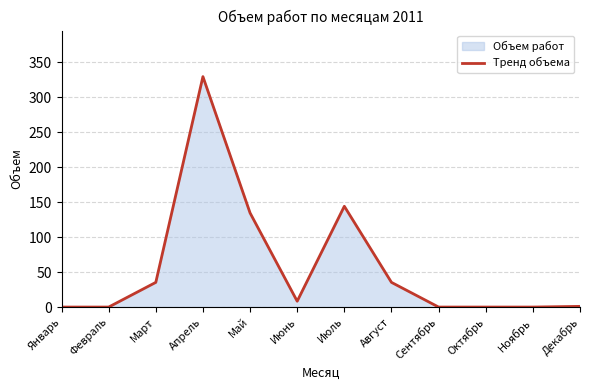

Reading right to left, extract all data points from this chart.

1.0	0.0	0.0	0.0	35.3	144.0	8.3	134.5	329.2	35.3	0.0	0.0